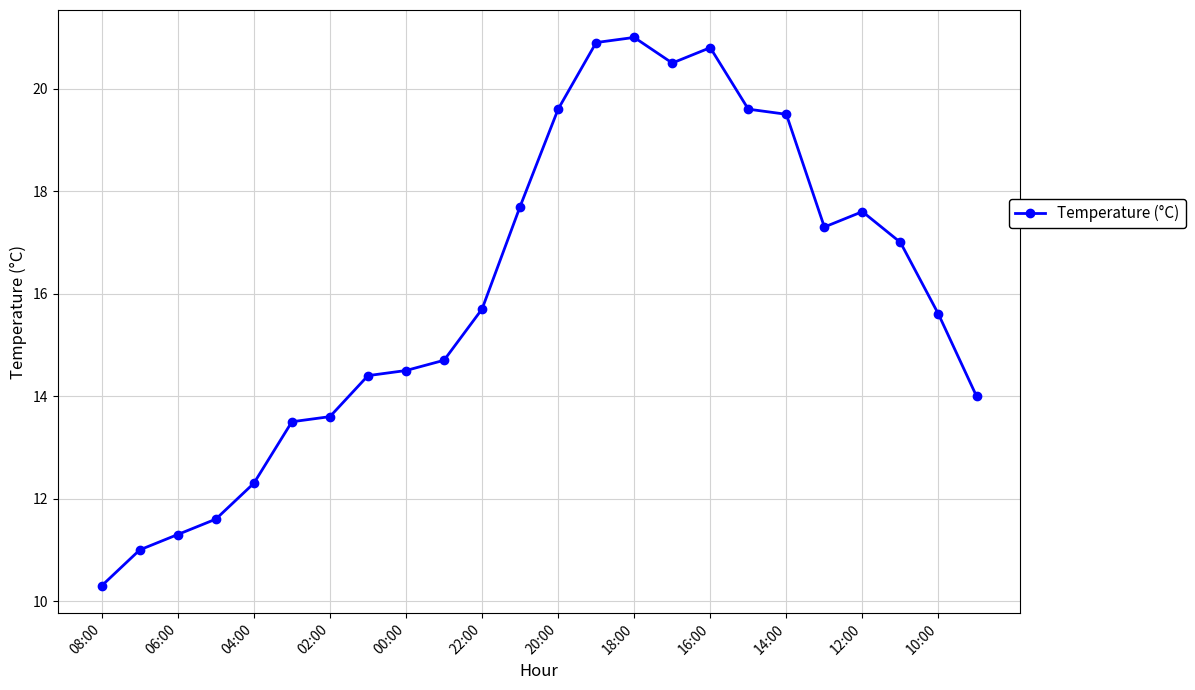

What is the minimum value shown in the chart?

10.3